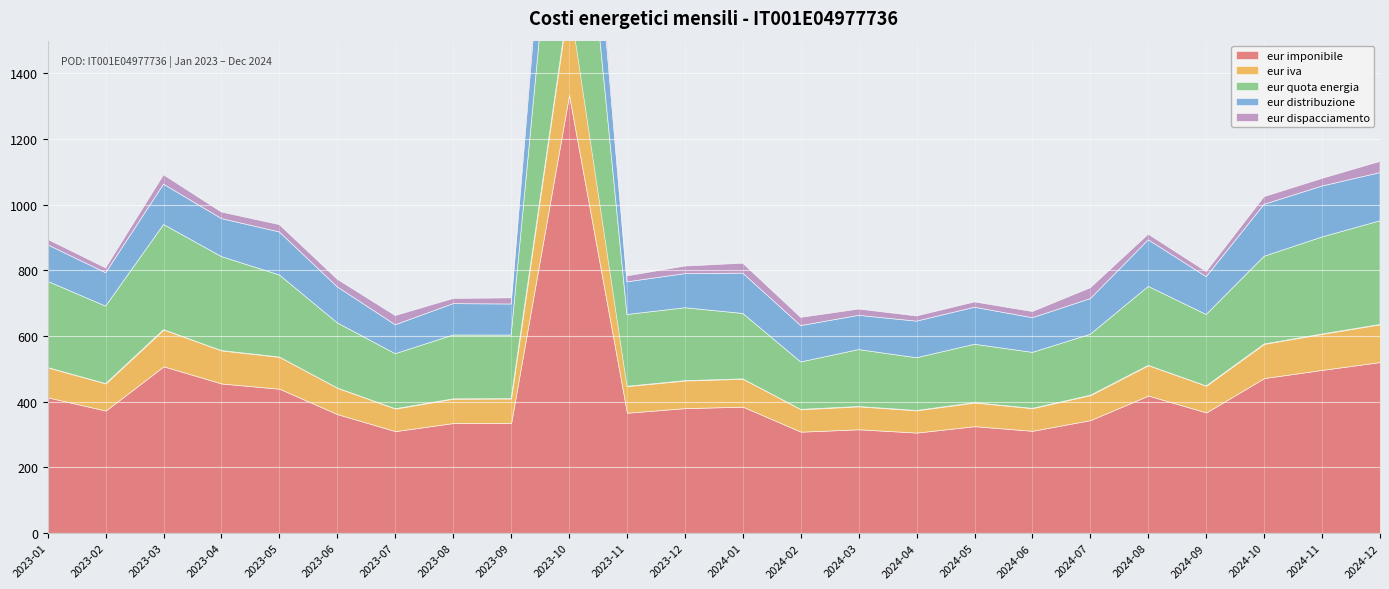

Where does the eur iva series first go above 82?

2023-01